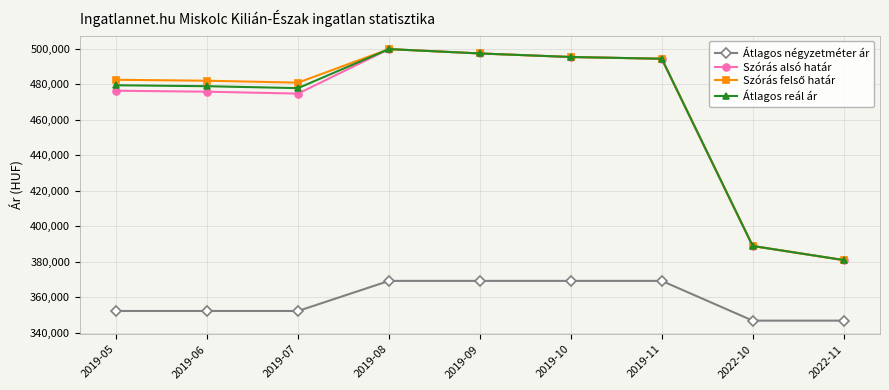

What is the value of the Szórás alsó határ point at the 2nd from the left?

475790